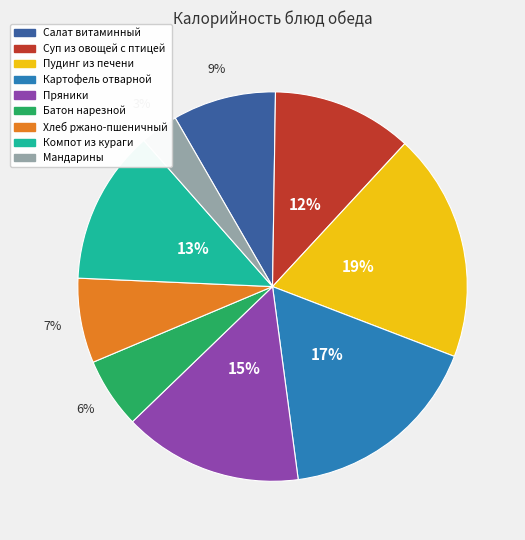

How many slices are in this pie chart?

9